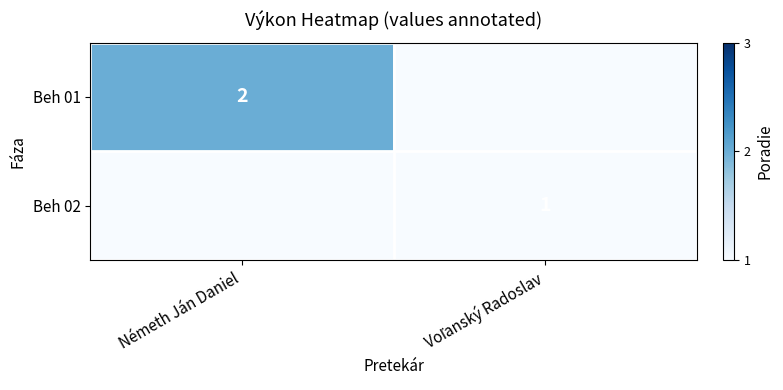

Is it true that Beh 01 equals 3 at Németh Ján Daniel?

False